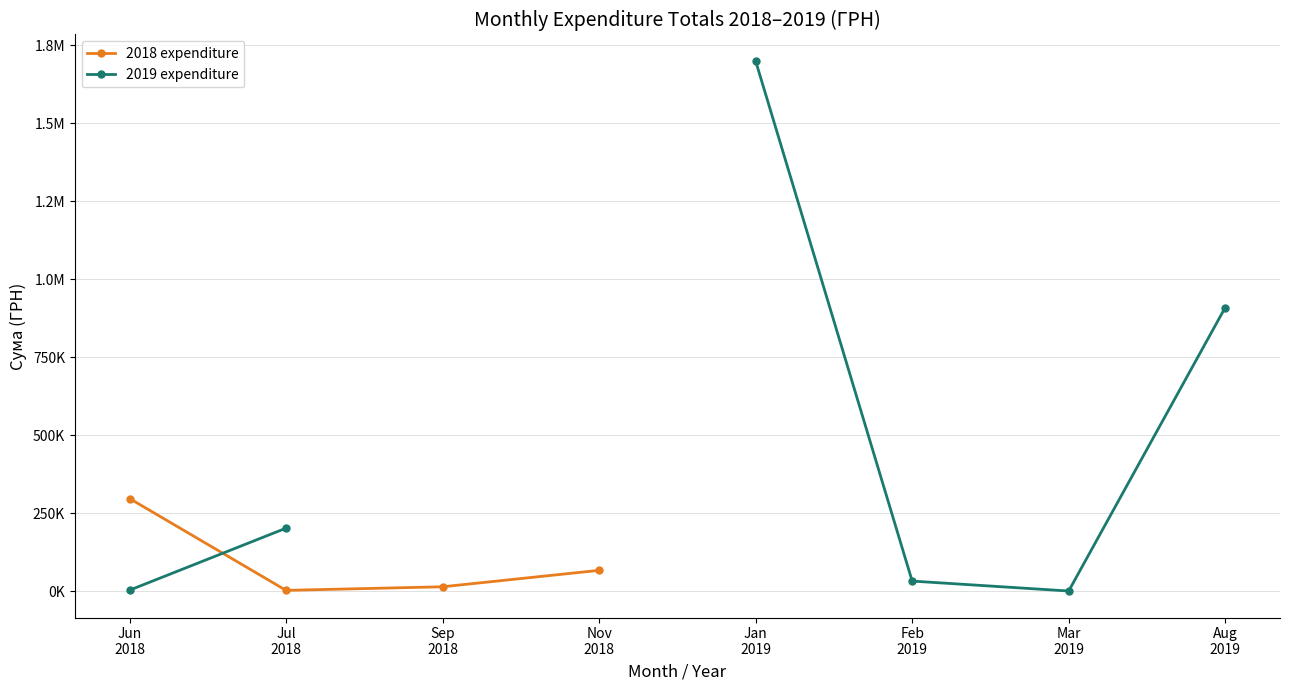

After their last crossing, which series has the higher values: 2018 expenditure or 2019 expenditure?

2019 expenditure